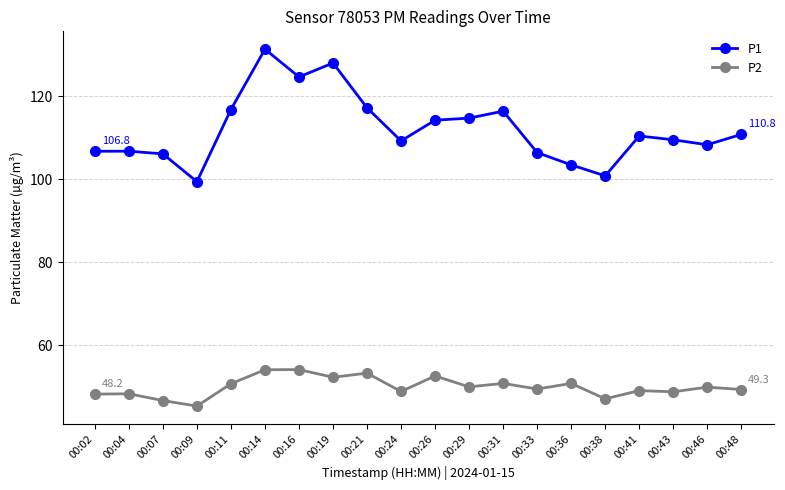

At which category is the sum across all series the highest?

00:14